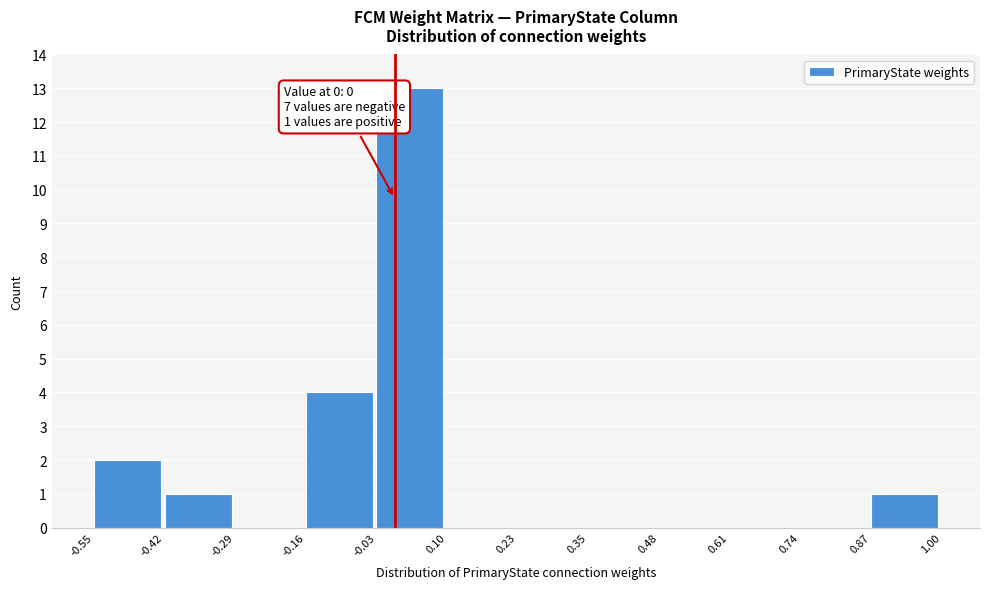

Which range on the x-axis has the tallest bar?

-0.03 to 0.10